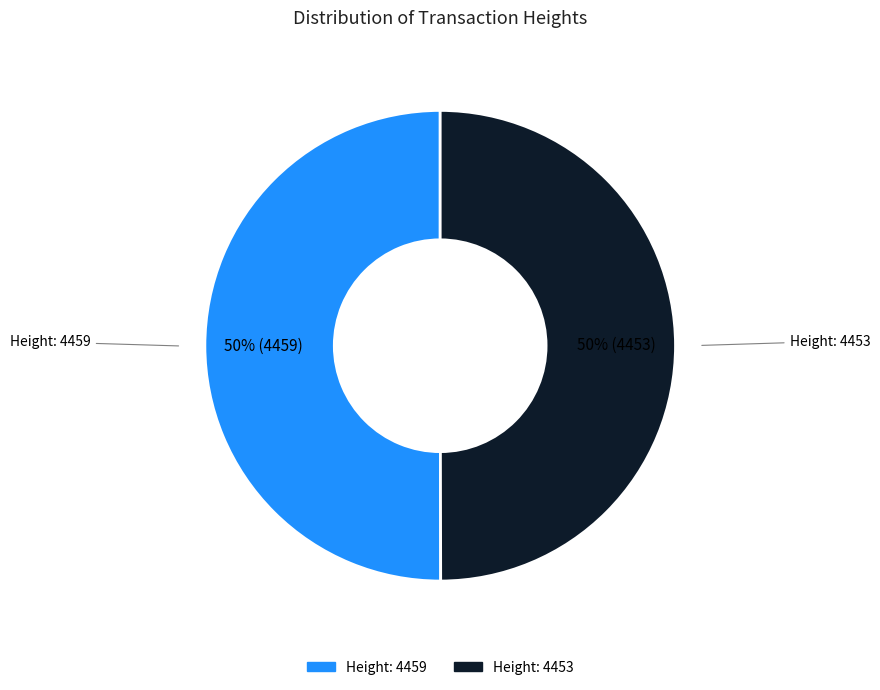

Is the sum of Height: 4453 and Height: 4459 greater than half?

Yes